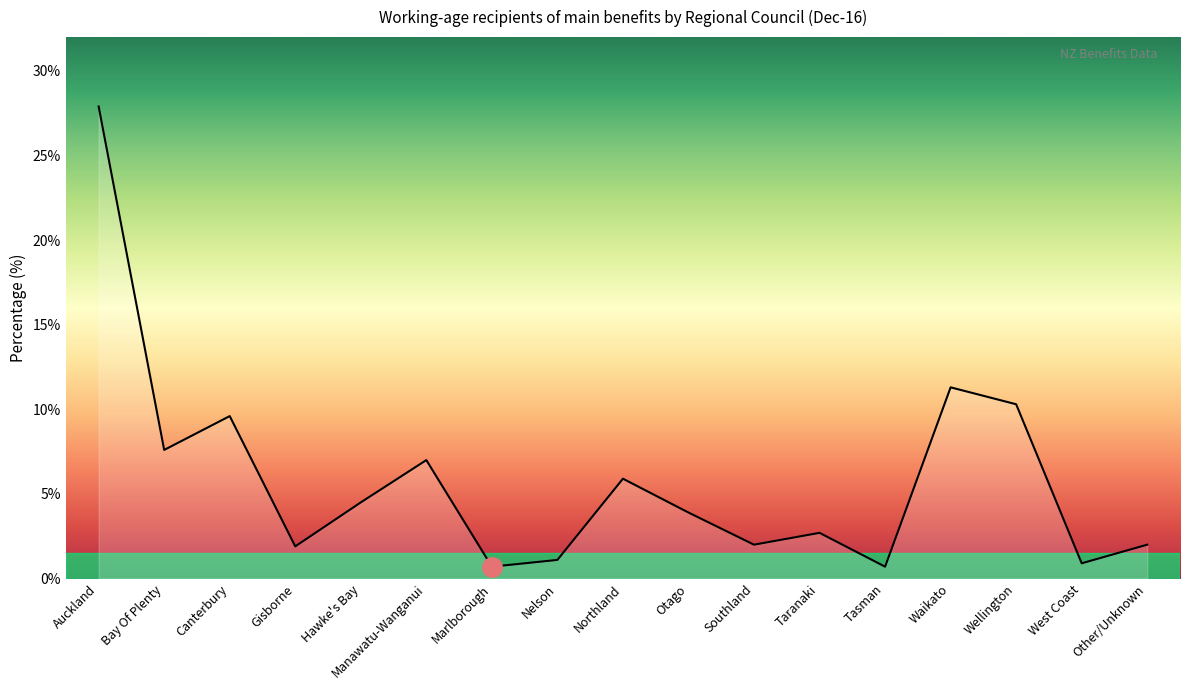

Approximately how many times larger is the value at Otago compared to Nelson?

3.5